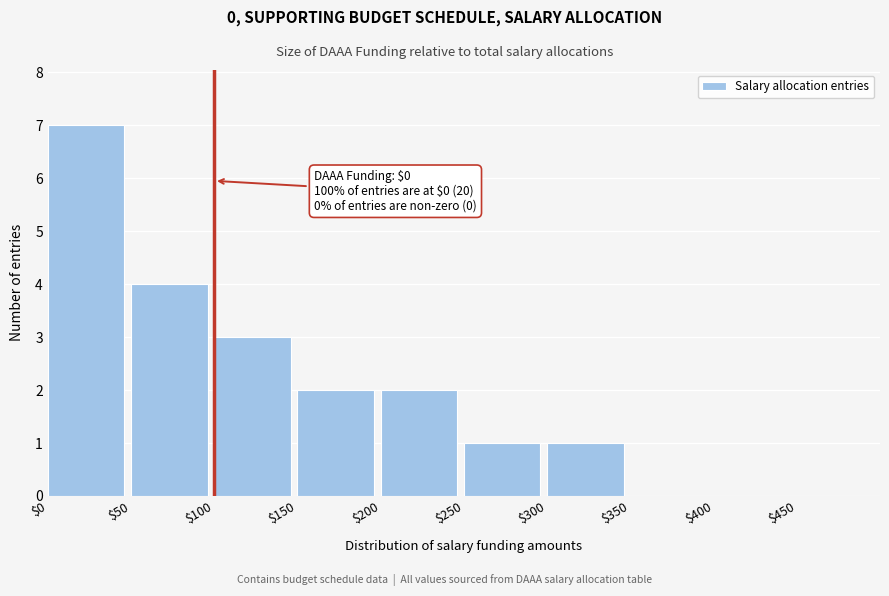

Is it true that the value at $0 is 7?

True